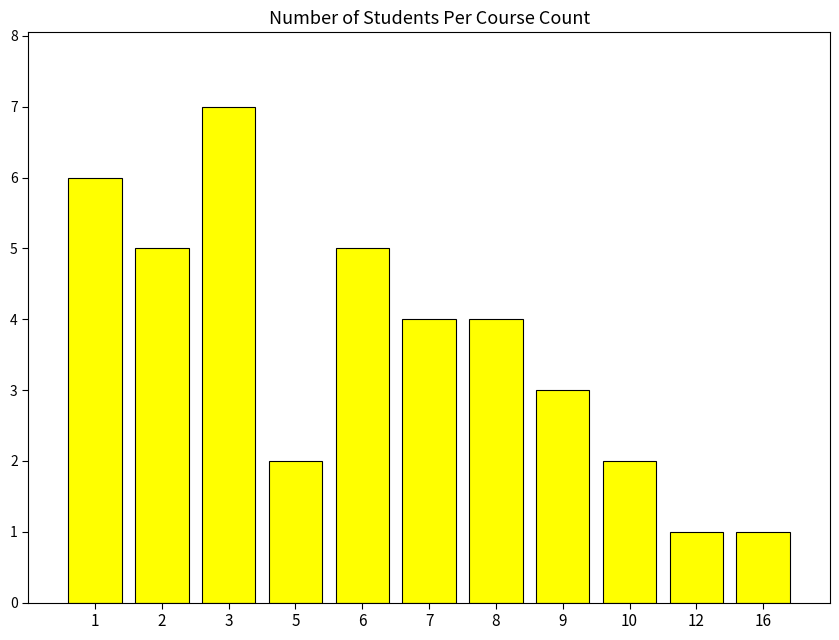

Which category has the highest value across all series?

3